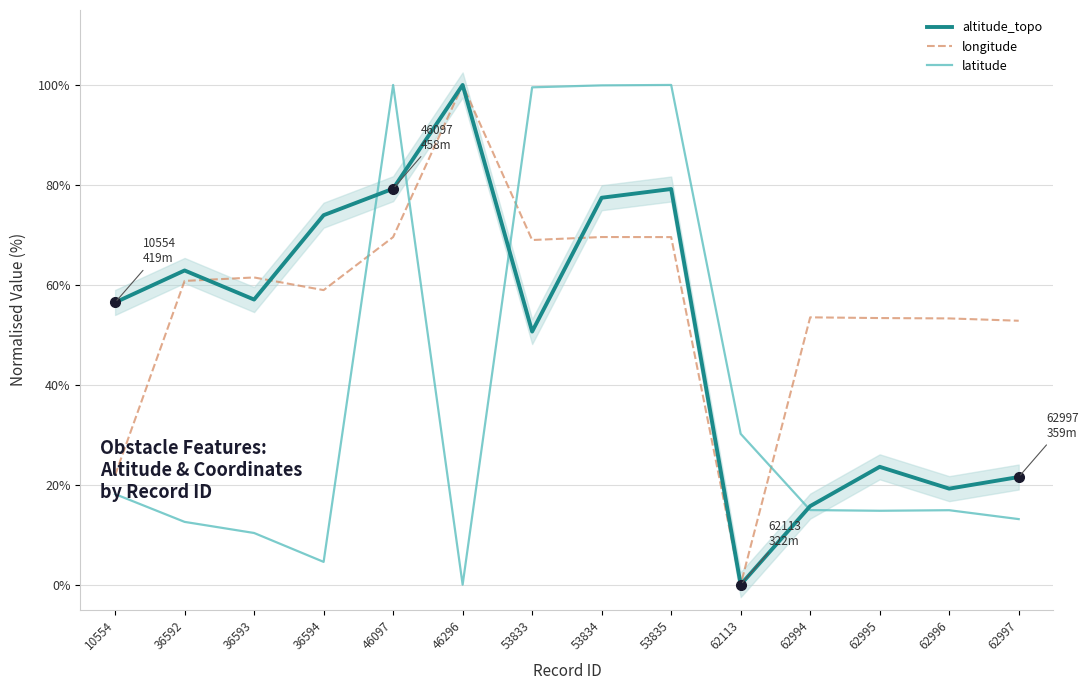

Rank the series at 36594 from highest to lowest value.

altitude_topo, longitude, latitude